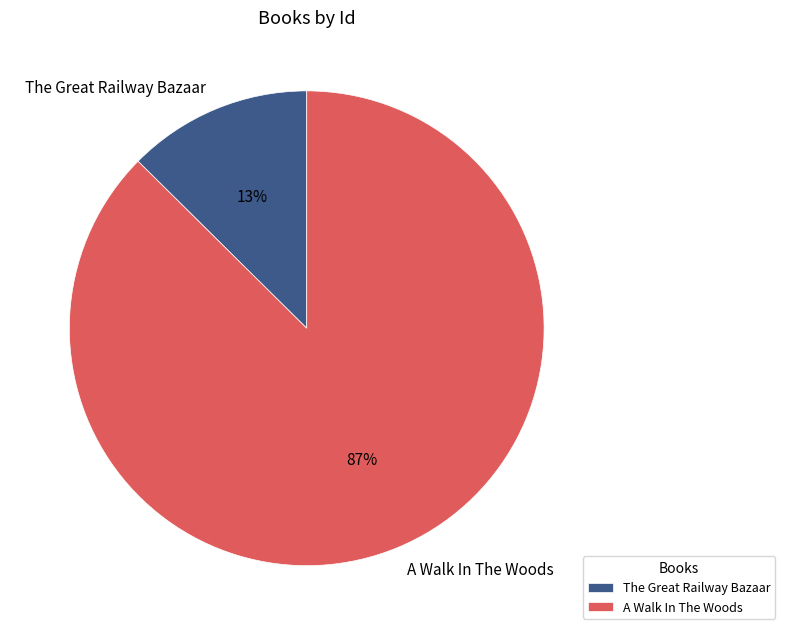

Which has a higher value, A Walk In The Woods or The Great Railway Bazaar?

A Walk In The Woods